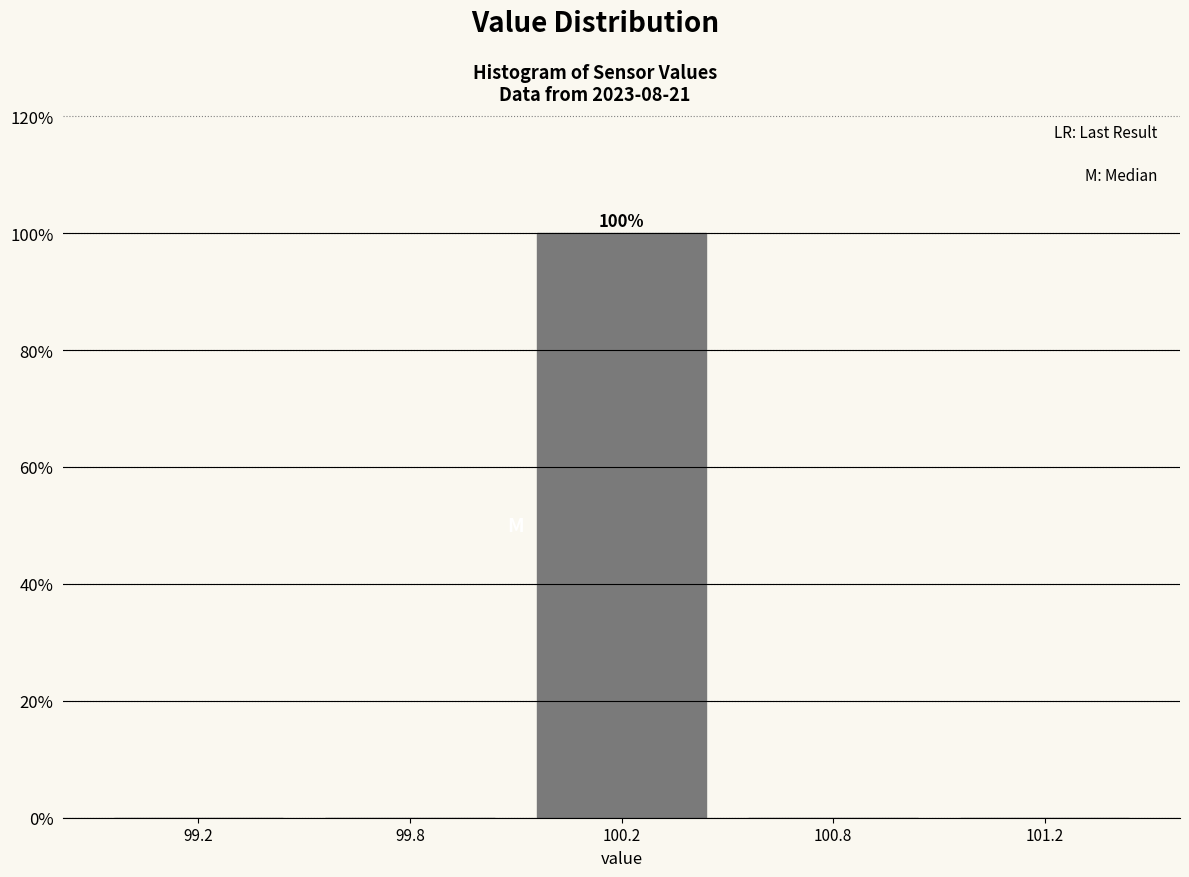

Reading left to right, transcribe all the data shown in this chart.

99.2=0	99.8=0	100.2=100	100.8=0	101.2=0